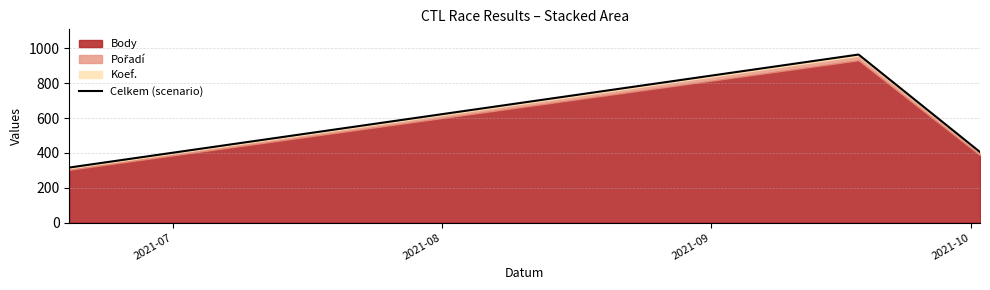

What is the value of the 1st point from the left?

316